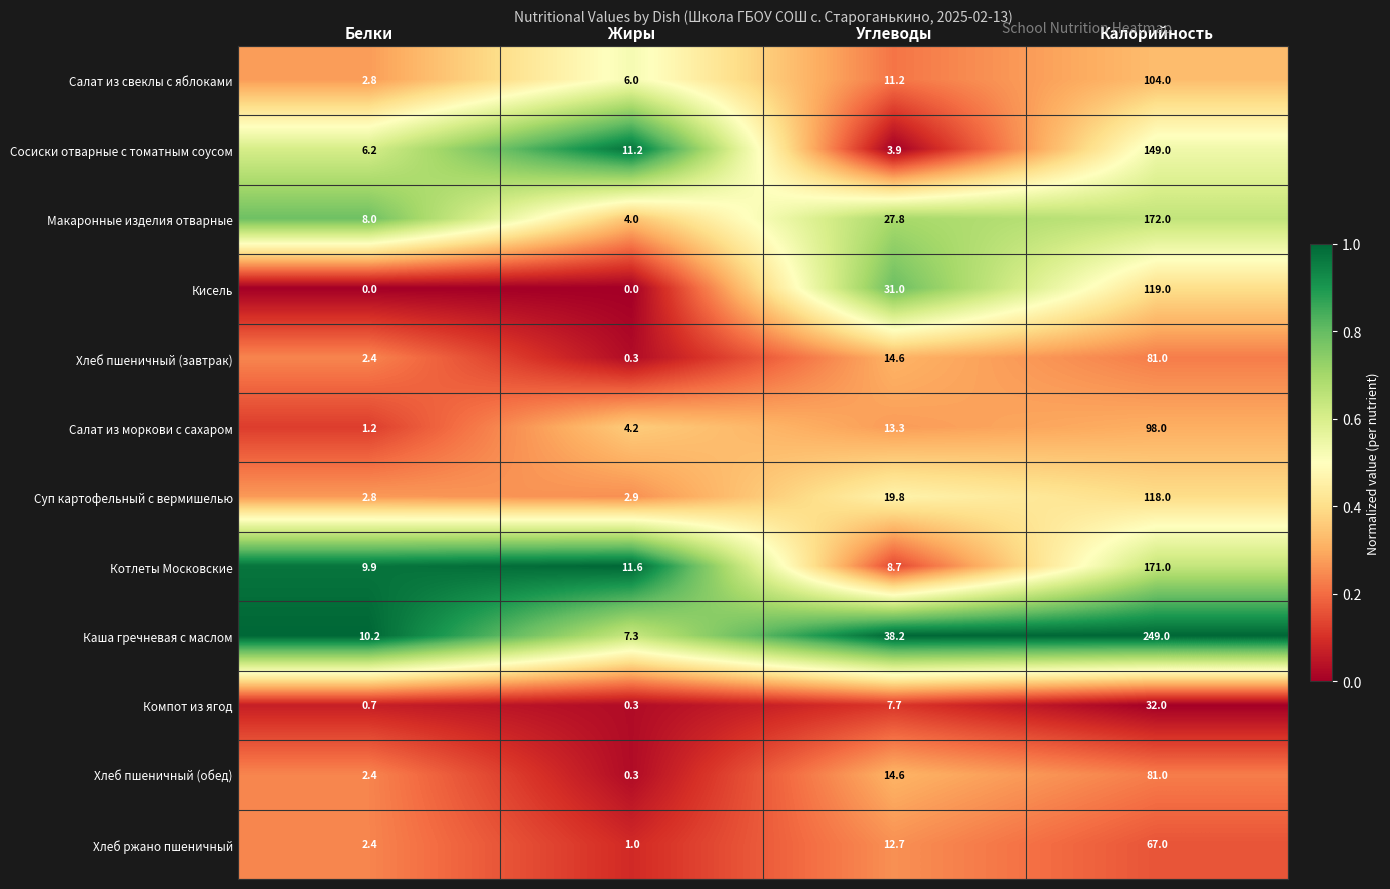

At which category is the sum across all series the highest?

Калорийность